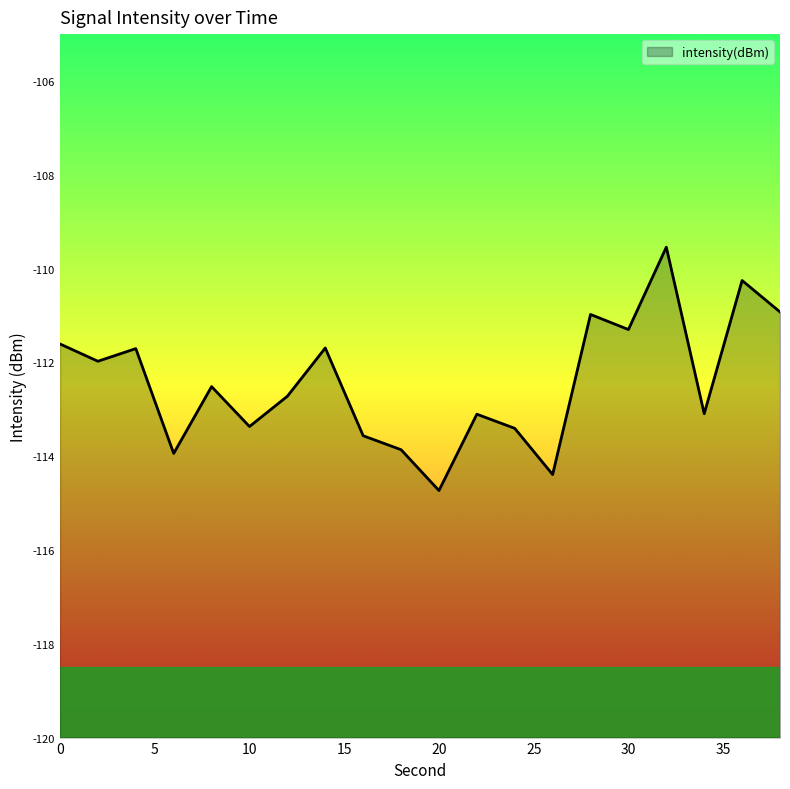

What is the difference between the maximum and second lowest values?

4.8